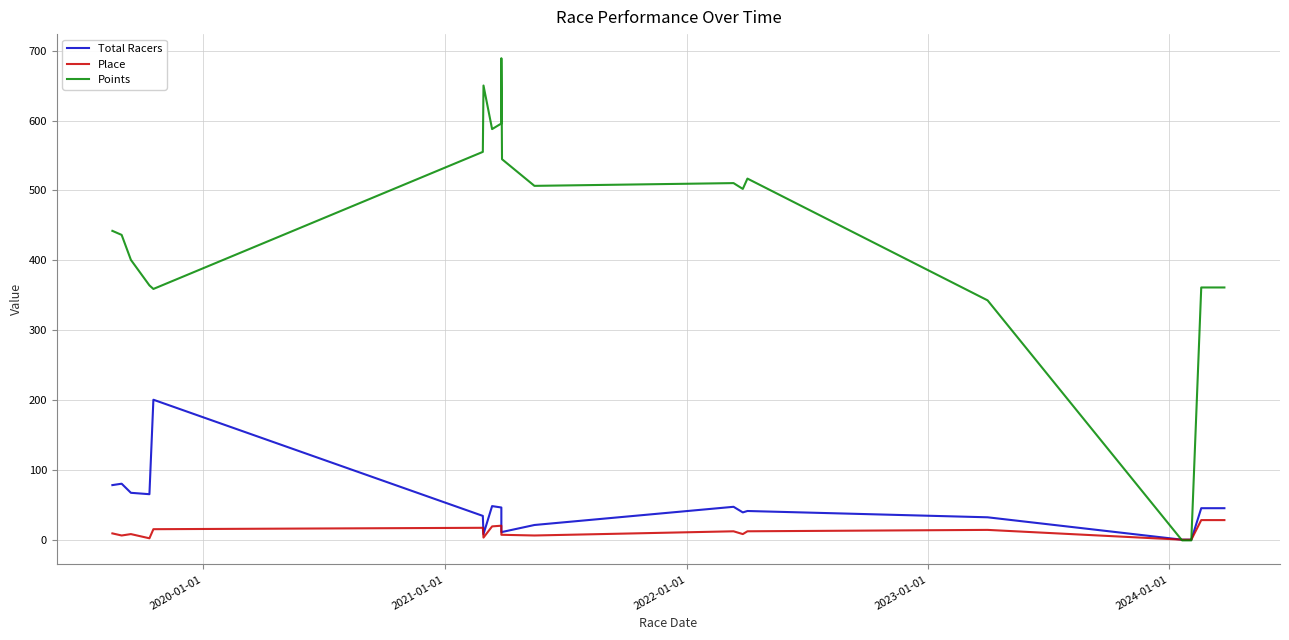

Reading left to right, extract all data points from this chart.

Total Racers: 79.0	81.0	68.0	66.0	201.0	35.0	9.0	49.0	47.0	12.0	12.0	22.0	48.0	40.0	42.0	33.0	1.0	1.0	46.0	46.0	46.0
Place: 10.0	7.0	9.0	3.0	16.0	18.0	4.0	20.0	21.0	8.0	8.0	7.0	13.0	9.0	13.0	15.0	1.0	1.0	29.0	29.0	29.0
Points: 442.3	436.5	400.8	364.4	359.3	555.2	650.0	587.7	595.7	689.0	544.7	506.6	510.5	502.2	517.0	343.0	0.0	0.0	361.4	361.4	361.4